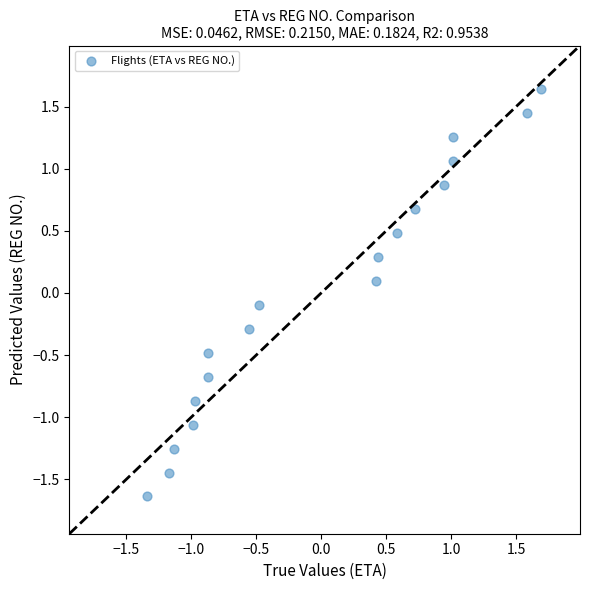

What is the range of Y values (max minus min)?

3.3